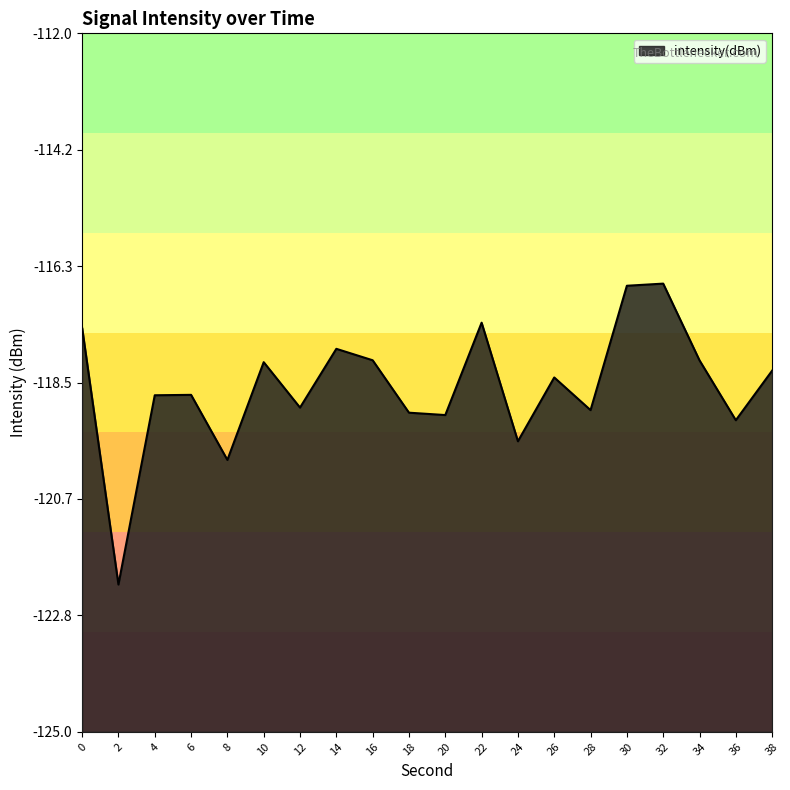

True or false: there are more than 1 points higher than both neighbors.

True